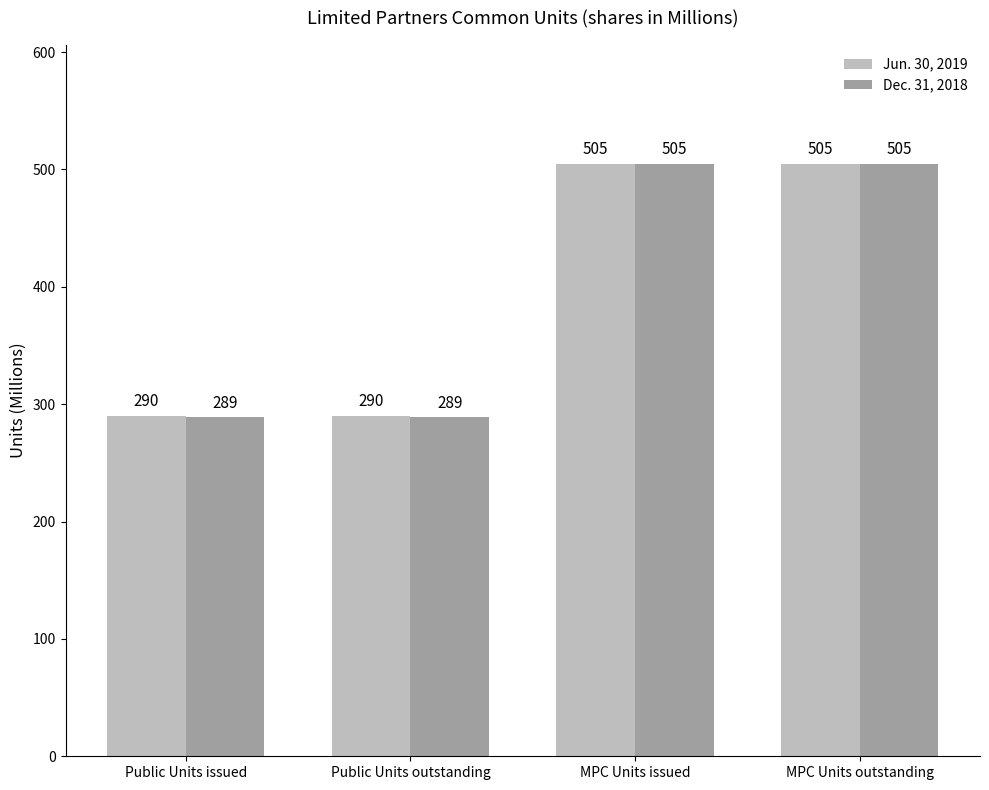

Between Public Units outstanding and MPC Units issued, which series saw the biggest shift?

Dec. 31, 2018